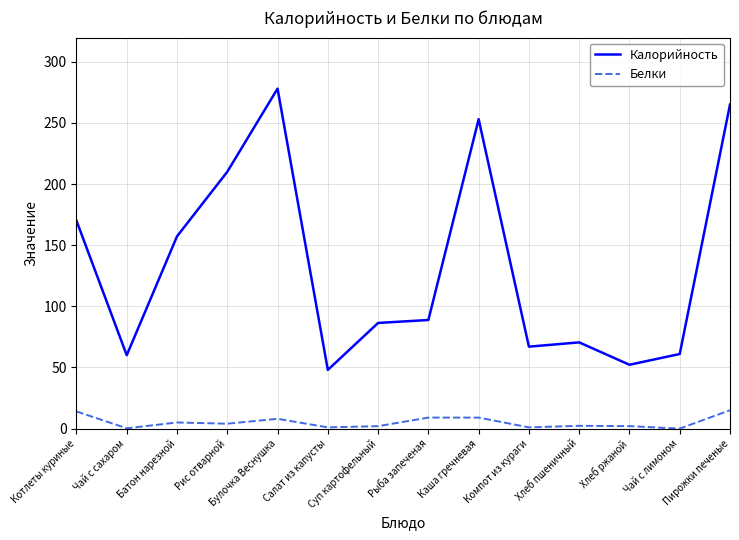

How many values in the Калорийность series exceed 88?

7